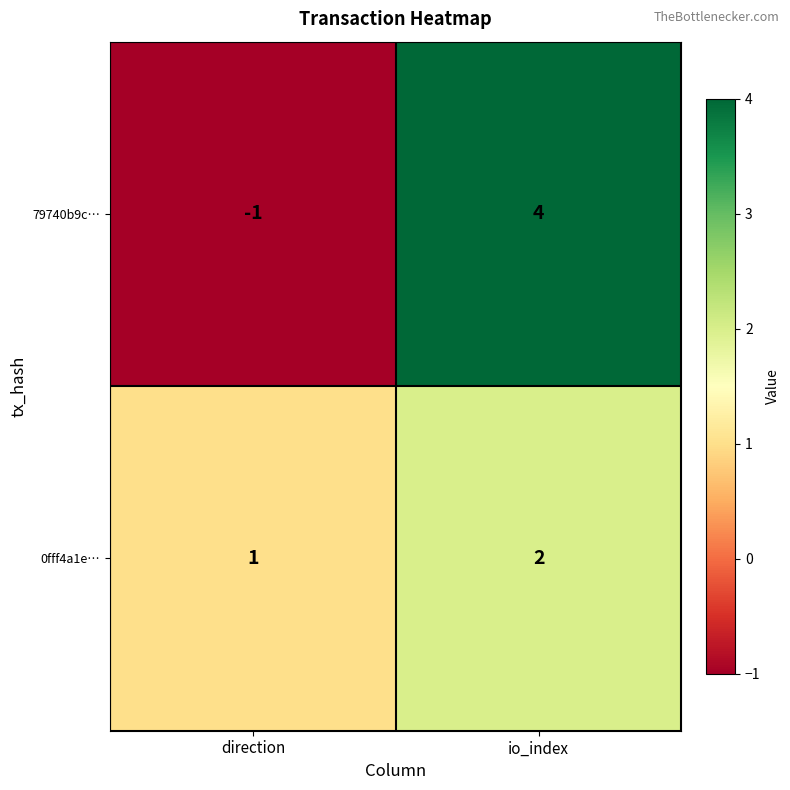

At io_index, list the series in order from largest to smallest.

79740b9c…, 0fff4a1e…